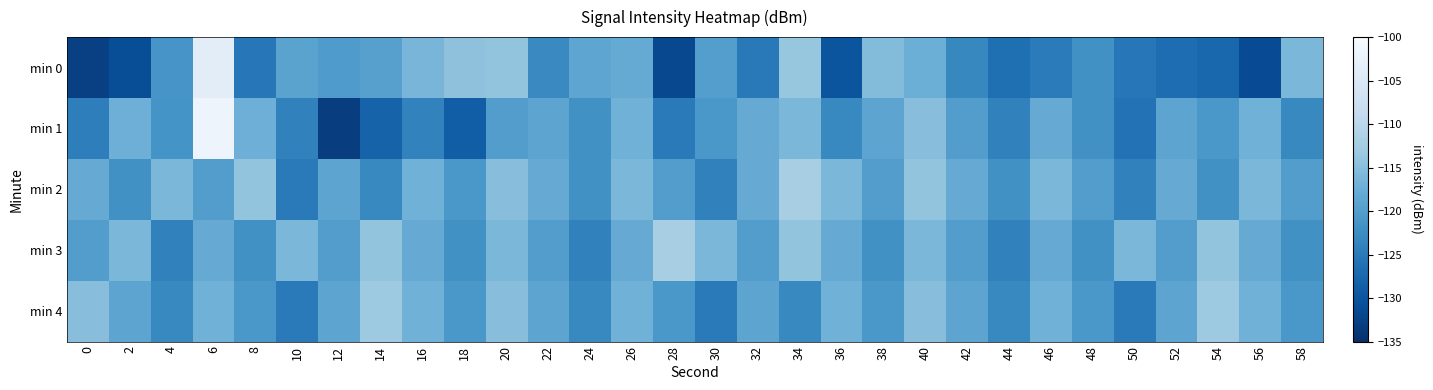

What is the total value across all series at 40?

-577.4